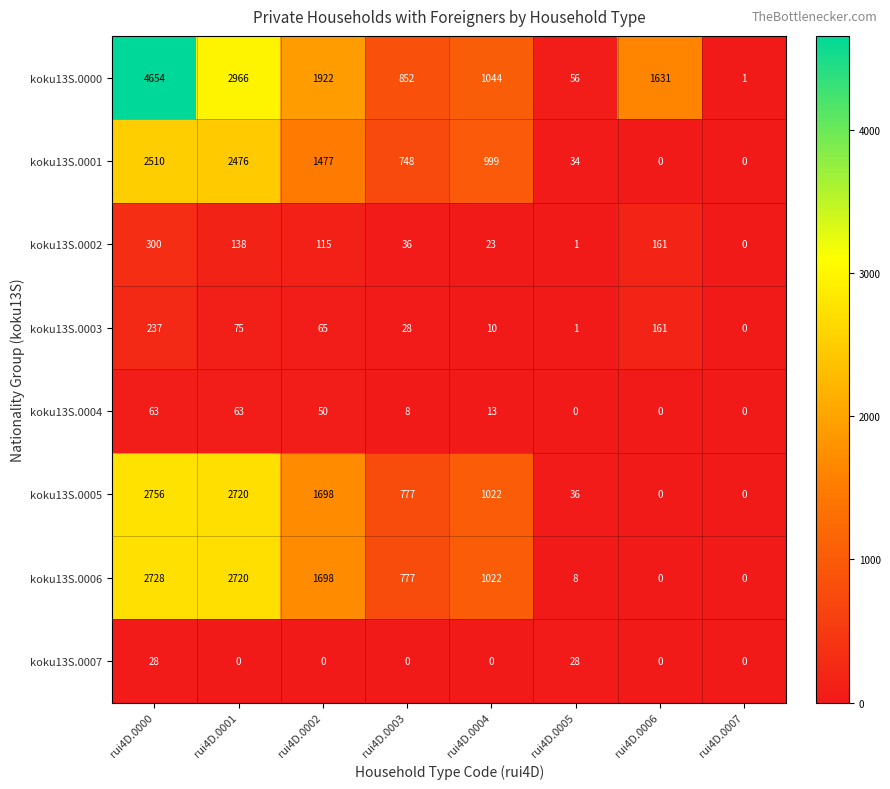

The value of koku13S.0003 at rui4D.0007 is -135. True or false?

False